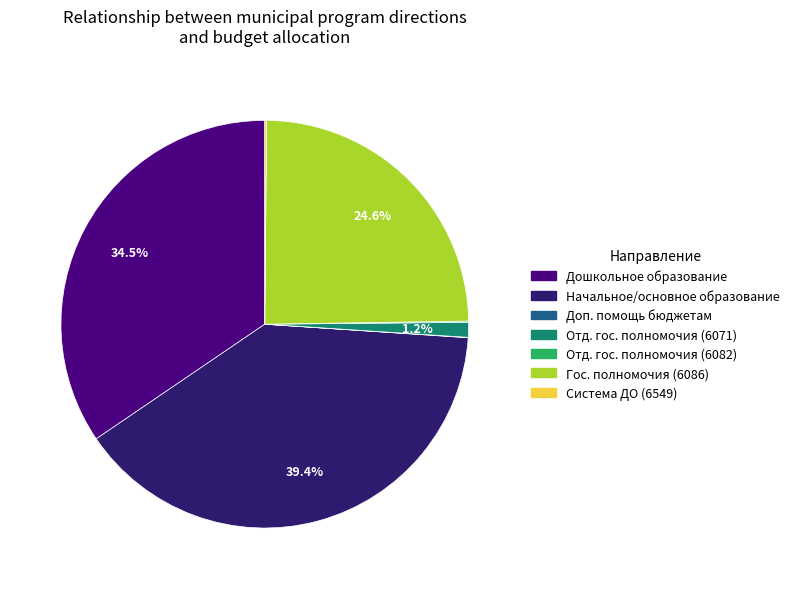

To the nearest percent, what is the average slice percentage?

14%